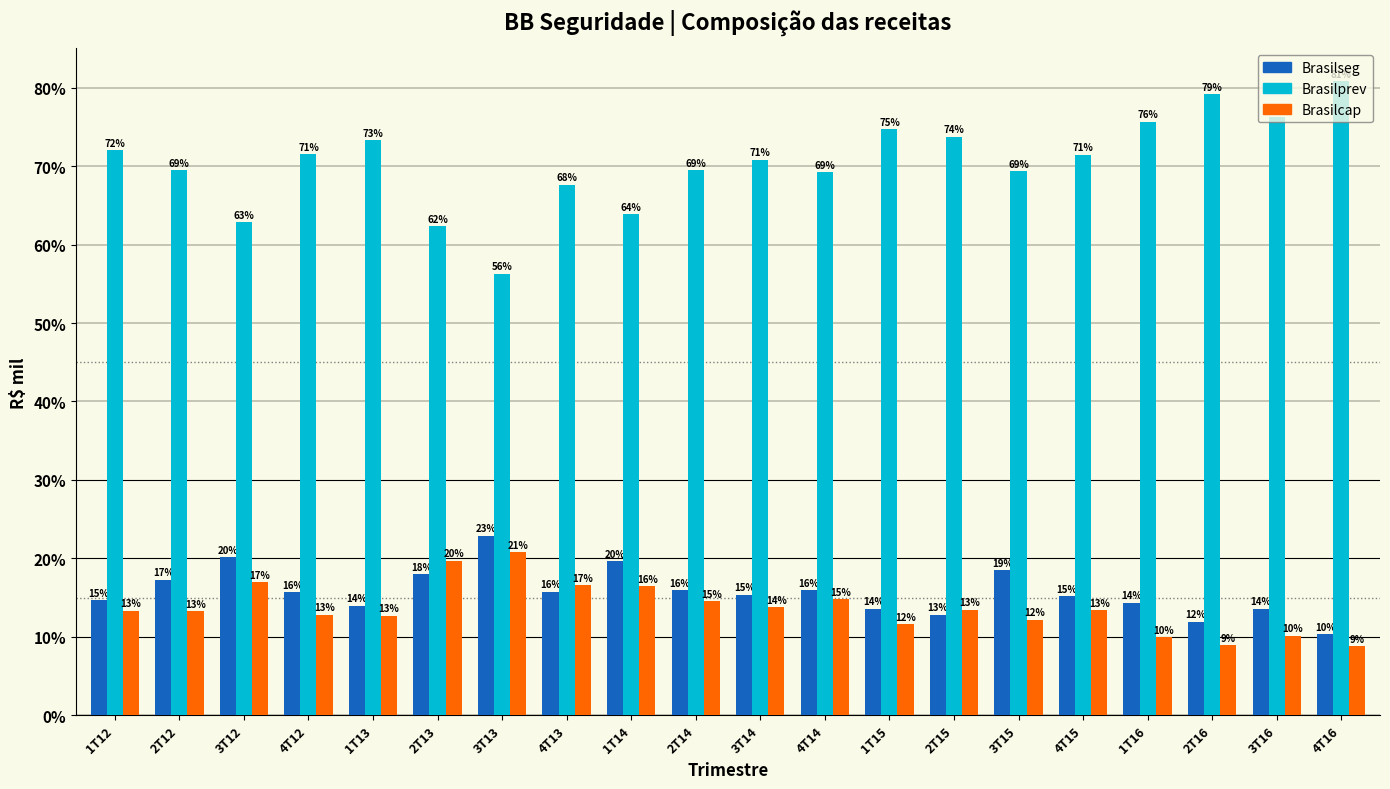

List the series in order of their peak value, highest first.

Brasilprev, Brasilseg, Brasilcap